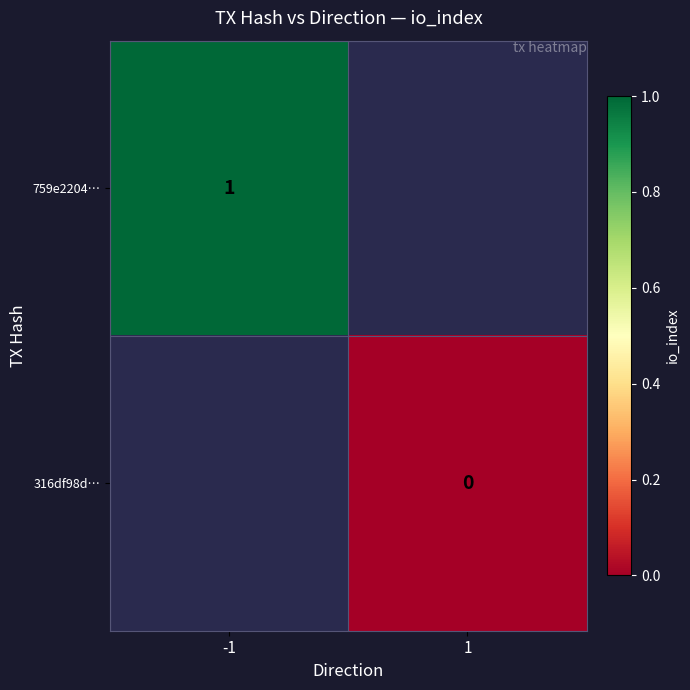

True or false: 759e2204… has a value of 0 at -1.

False